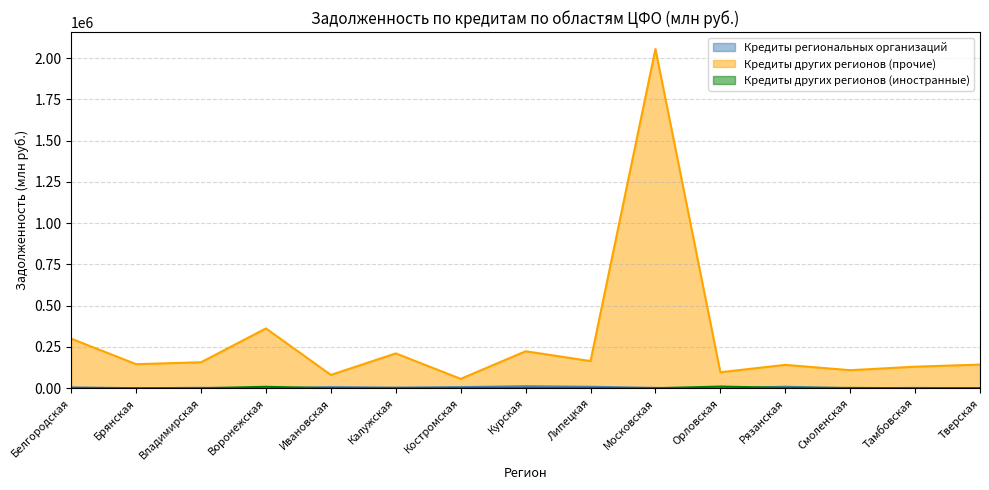

Which series has the largest range (max minus min)?

Кредиты других регионов (прочие)